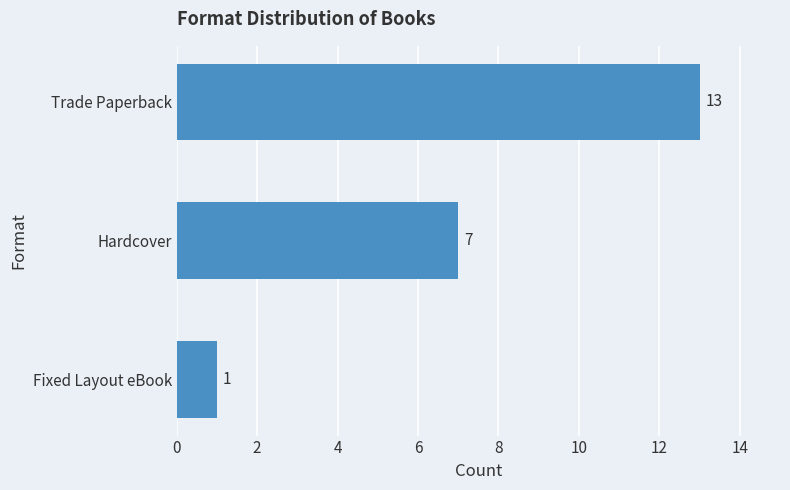

List the labels in order of value, largest first.

Trade Paperback, Hardcover, Fixed Layout eBook